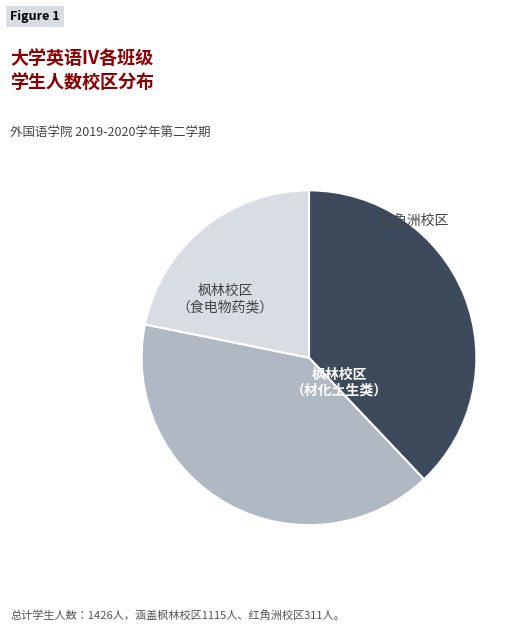

Does any single category account for the majority?

No